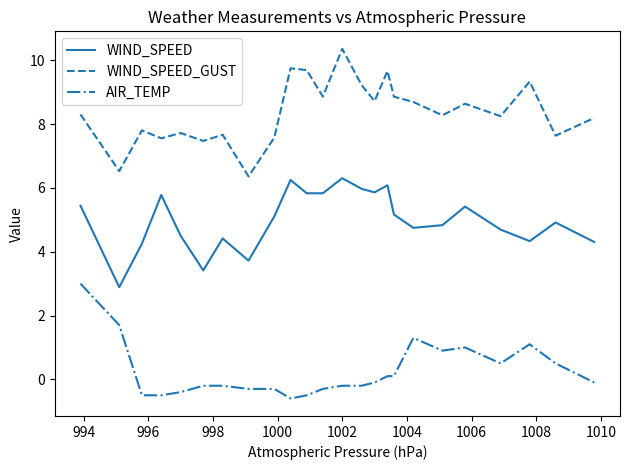

True or false: WIND_SPEED_GUST and AIR_TEMP cross at least once.

False